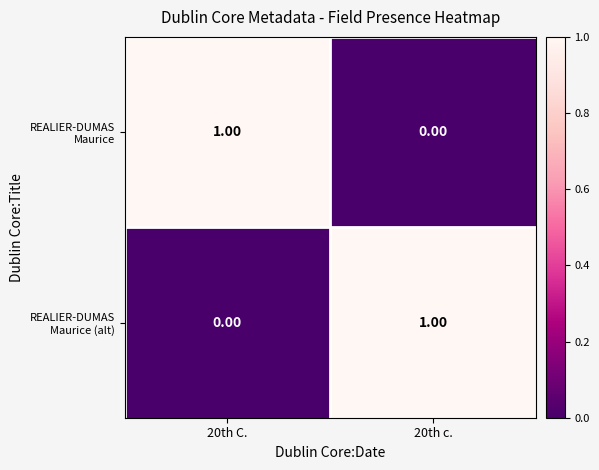

At 20th C., list the series in order from largest to smallest.

REALIER-DUMAS Maurice, REALIER-DUMAS Maurice (alt)